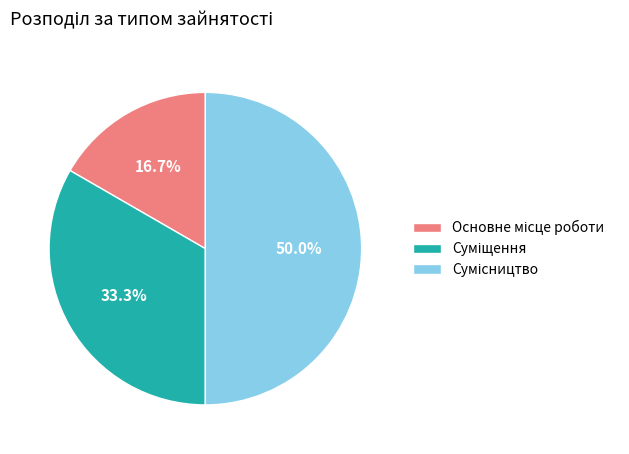

How many segments does this pie chart have?

3